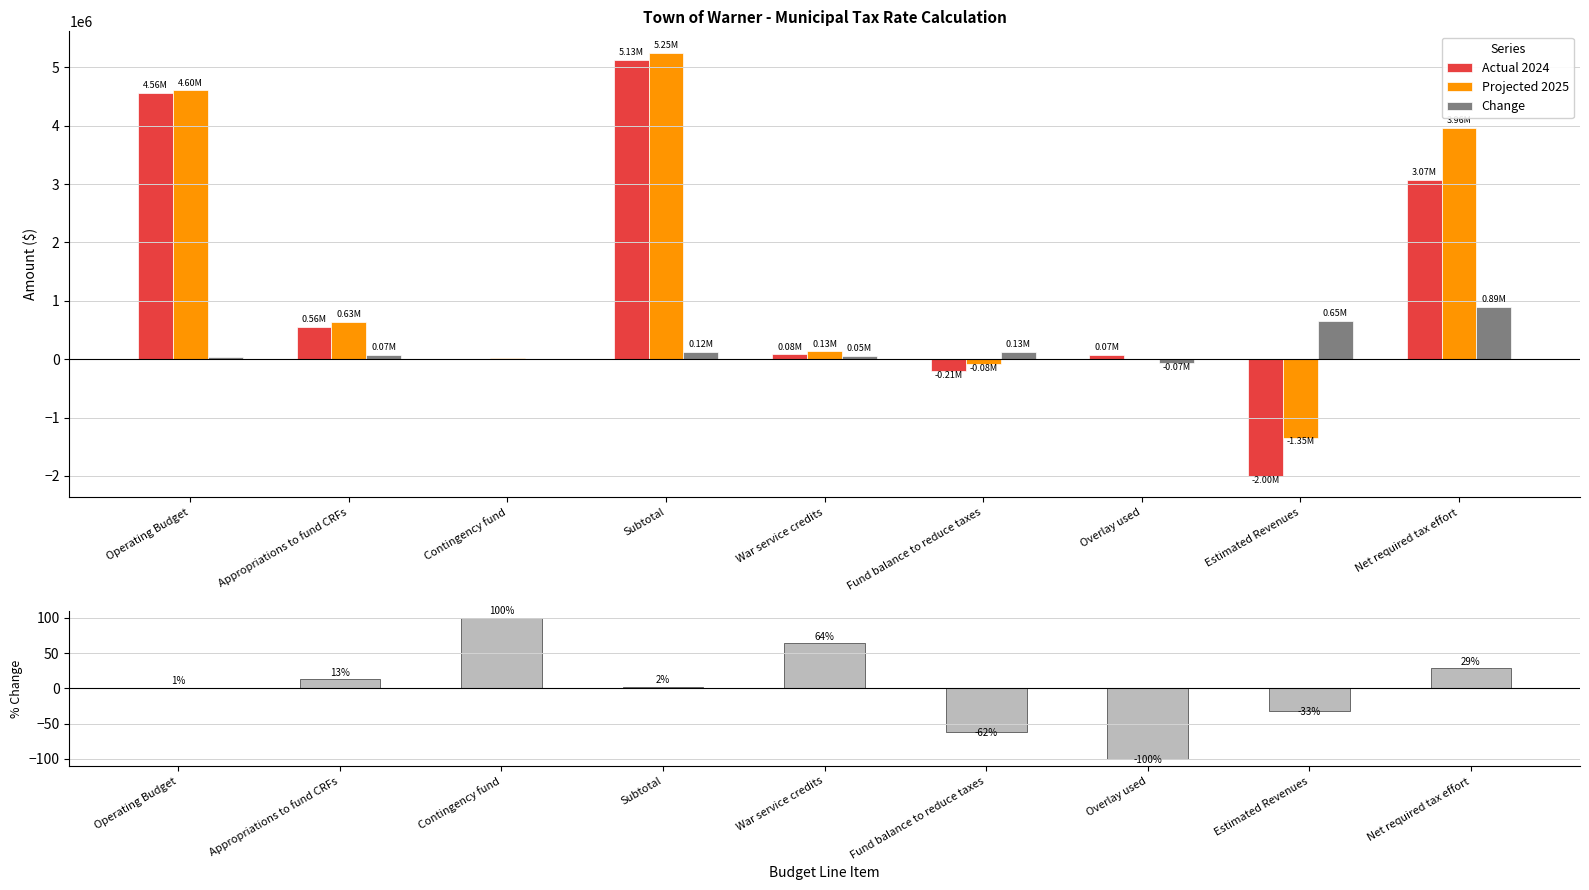

Which series changed the most between Operating Budget and Overlay used?

Projected 2025